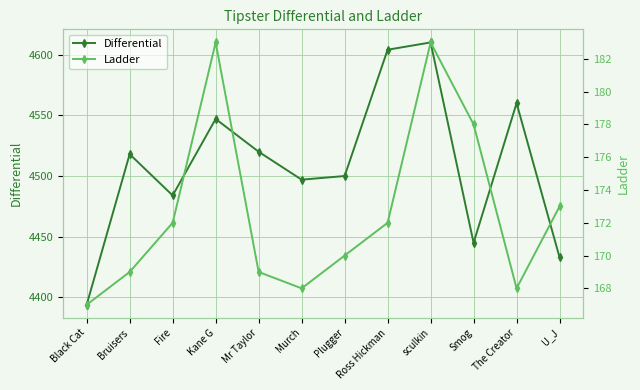

Reading left to right, list all the values displayed in this chart.

Differential: 4394	4518	4484	4547	4520	4497	4500	4604	4610	4445	4560	4433
Ladder: 167	169	172	183	169	168	170	172	183	178	168	173